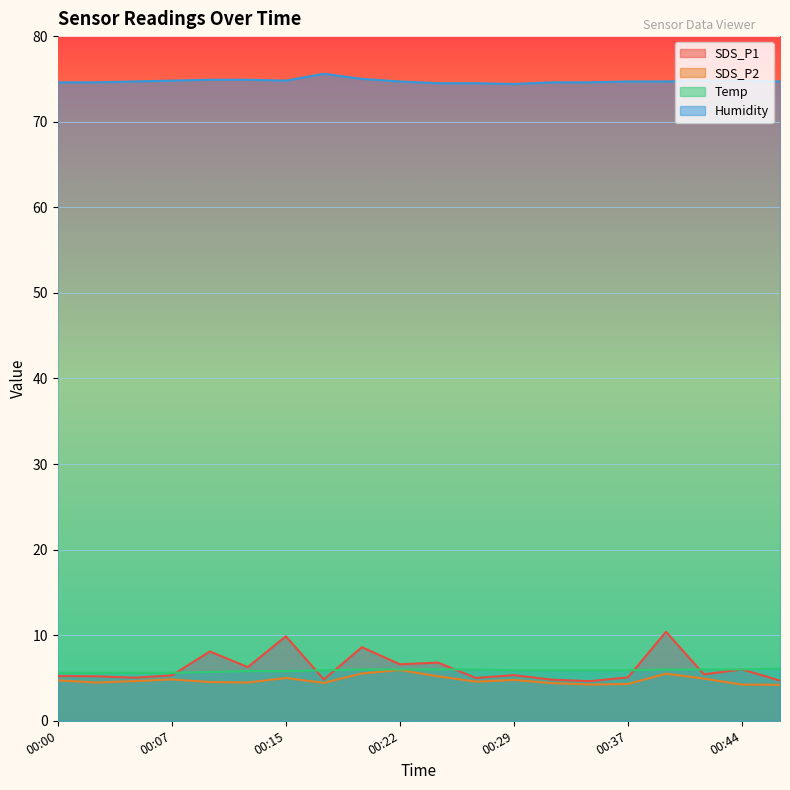

True or false: Humidity has a value of 74.6 at 00:02.

True